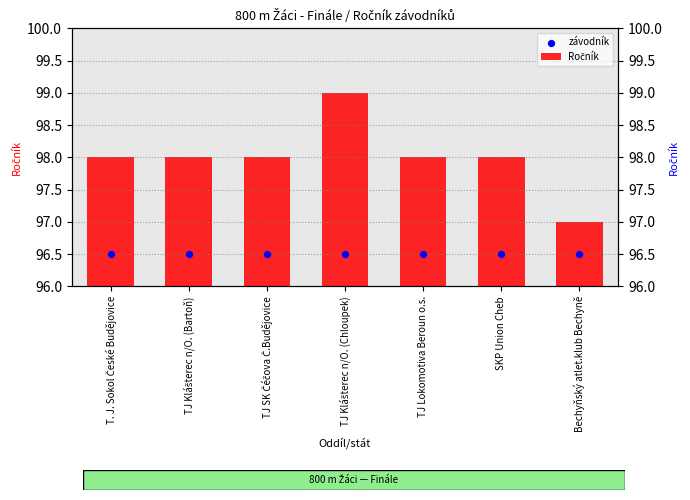

What is the total value across all series at TJ Klášterec n/O. (Chloupek)?

195.5